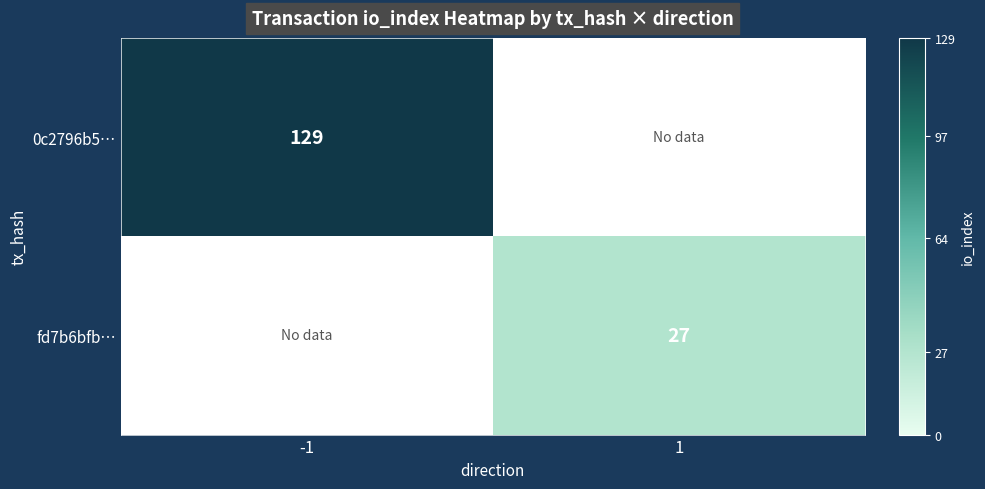

Is it true that 0c2796b5… equals 129 at -1?

True